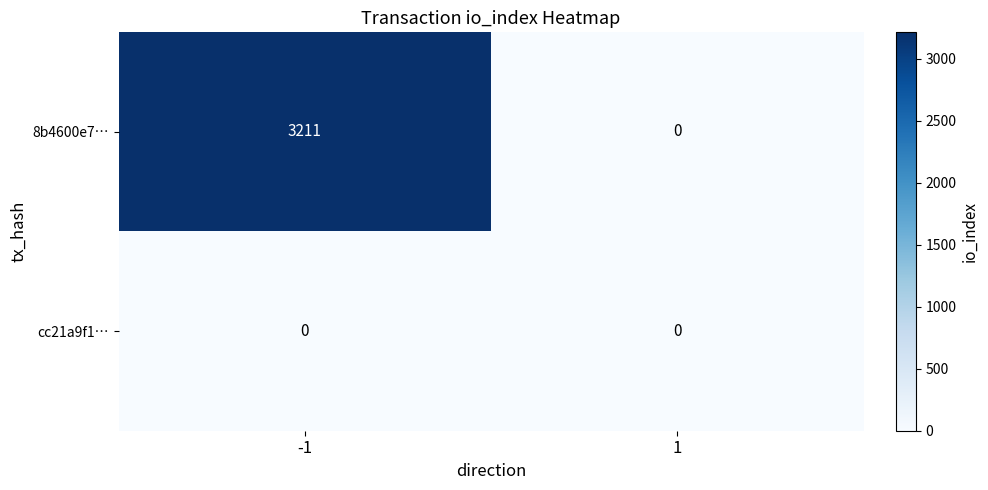

What is the average value of the 8b4600e7… series?

1606